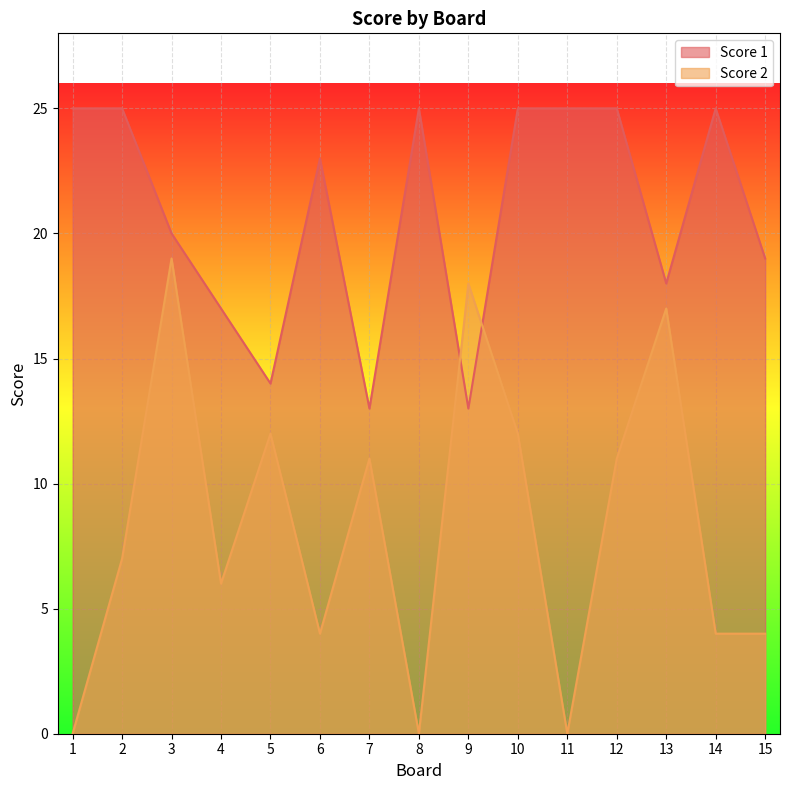

At how many categories does at least one series exceed 13?

14